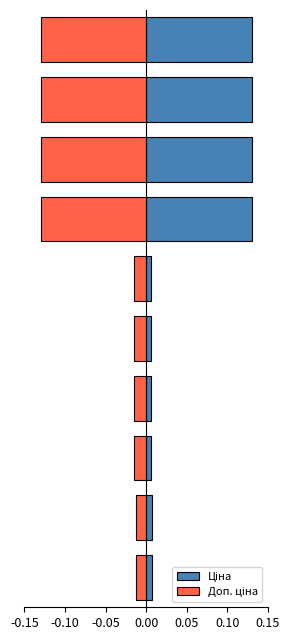

At 8, list the series in order from largest to smallest.

Ціна, Доп. ціна